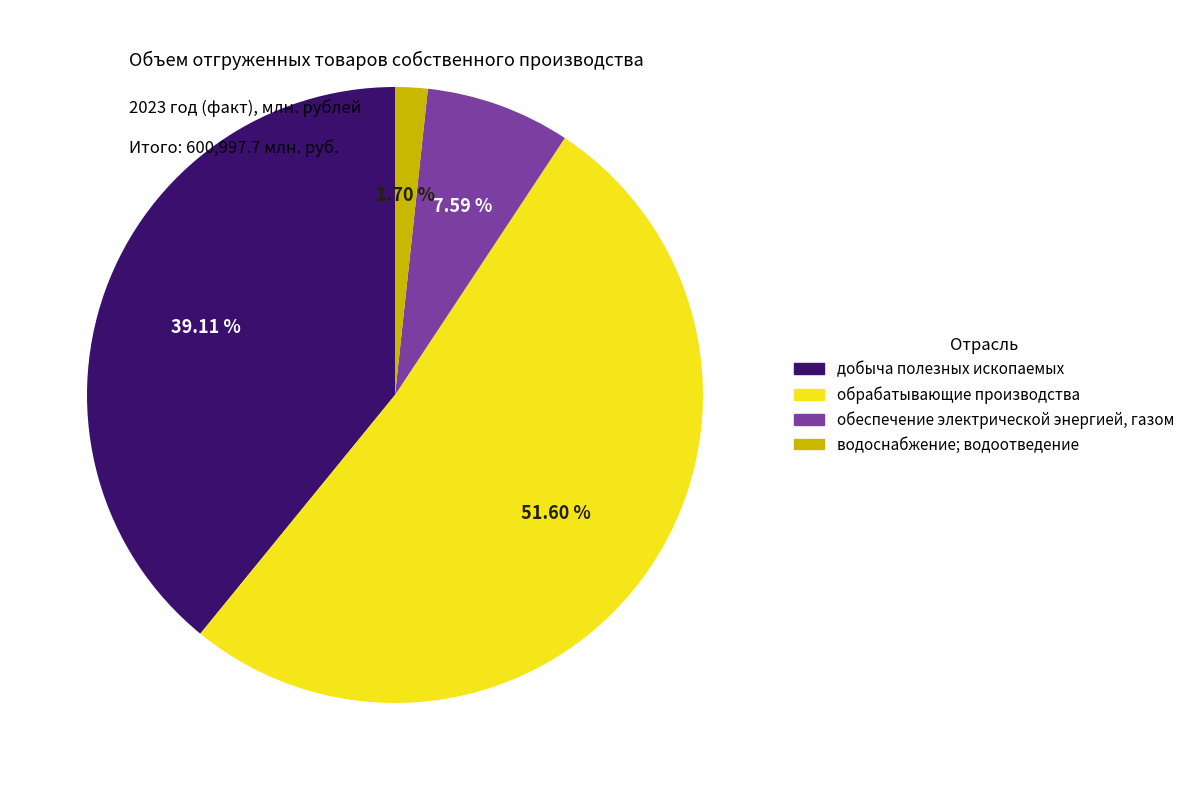

What percentage is the водоснабжение; водоотведение slice, to the nearest percent?

2%